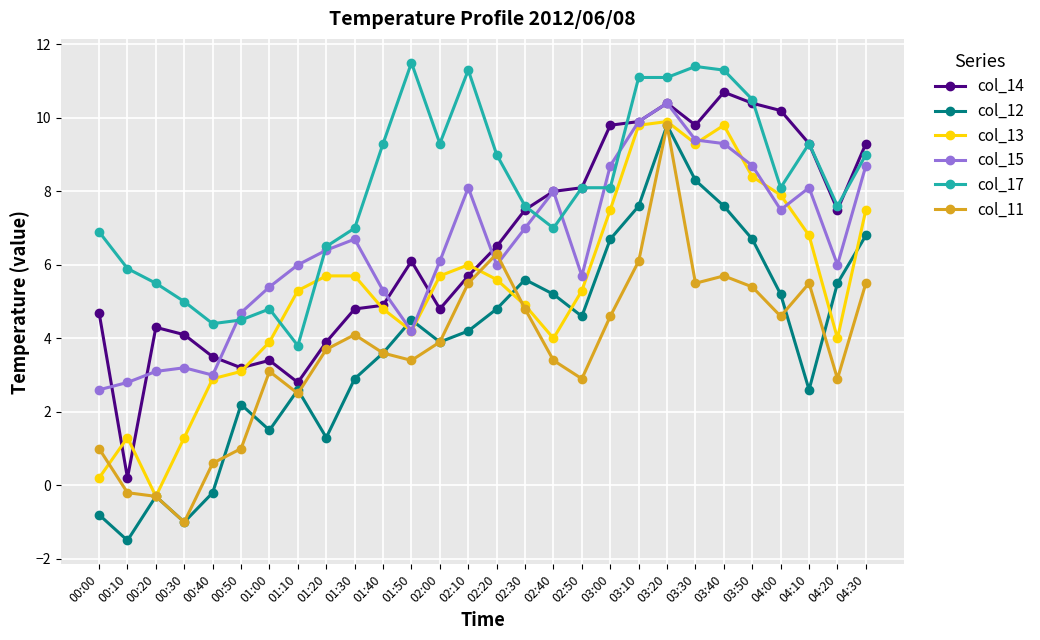

Which series ends up on top after the final intersection of col_13 and col_15?

col_15